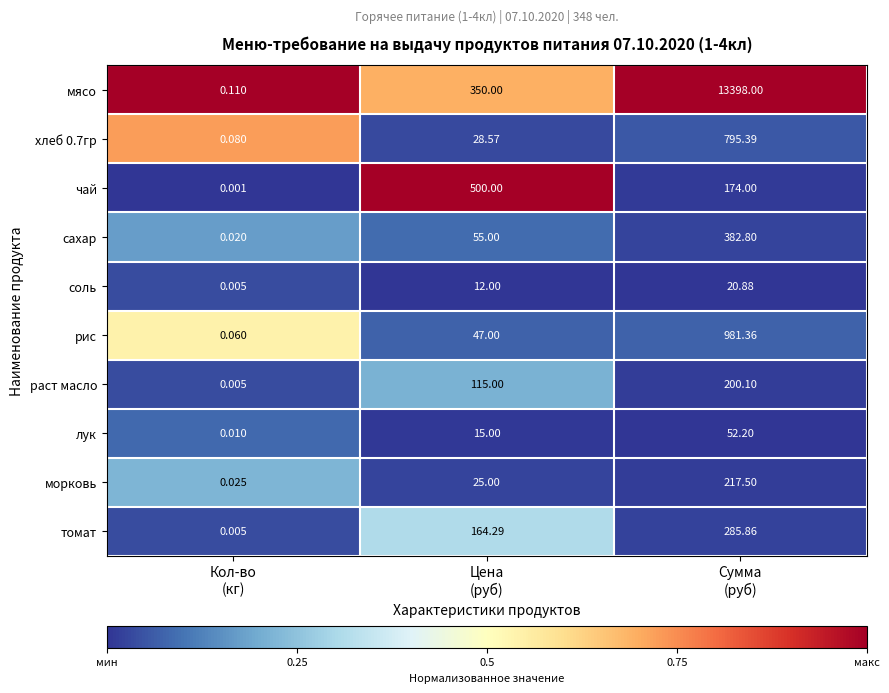

Which series has the largest range (max minus min)?

мясо